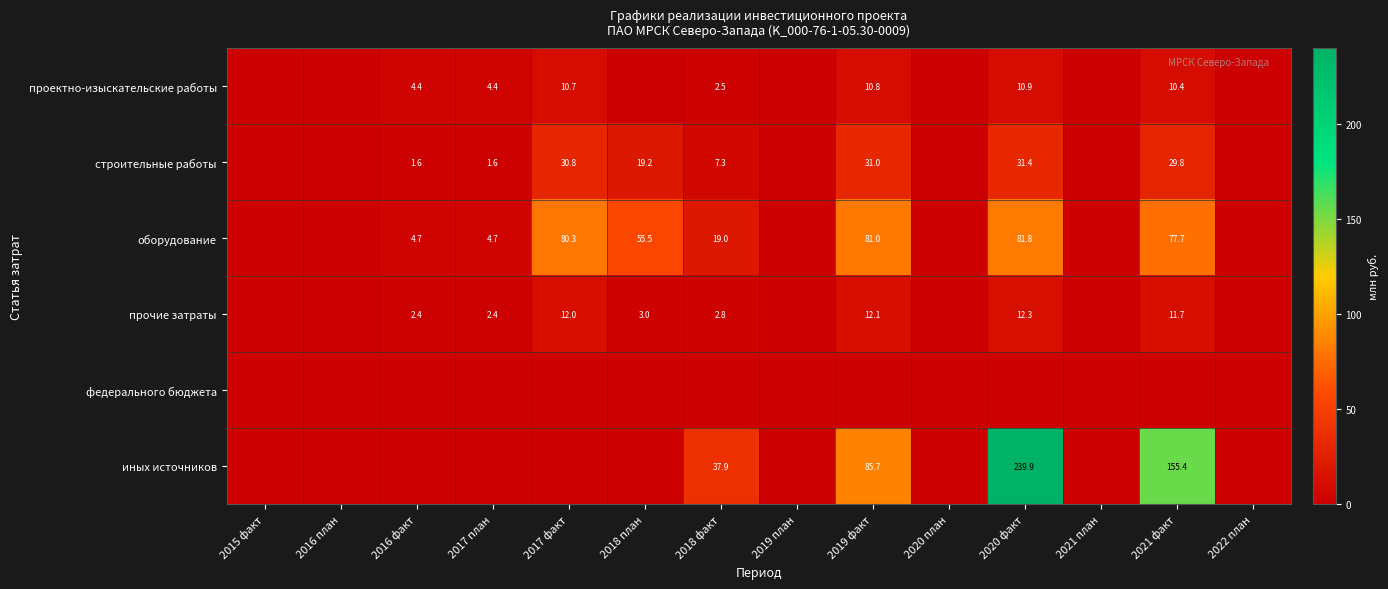

True or false: строительные работы has a value of 12.5 at 2018 план.

False